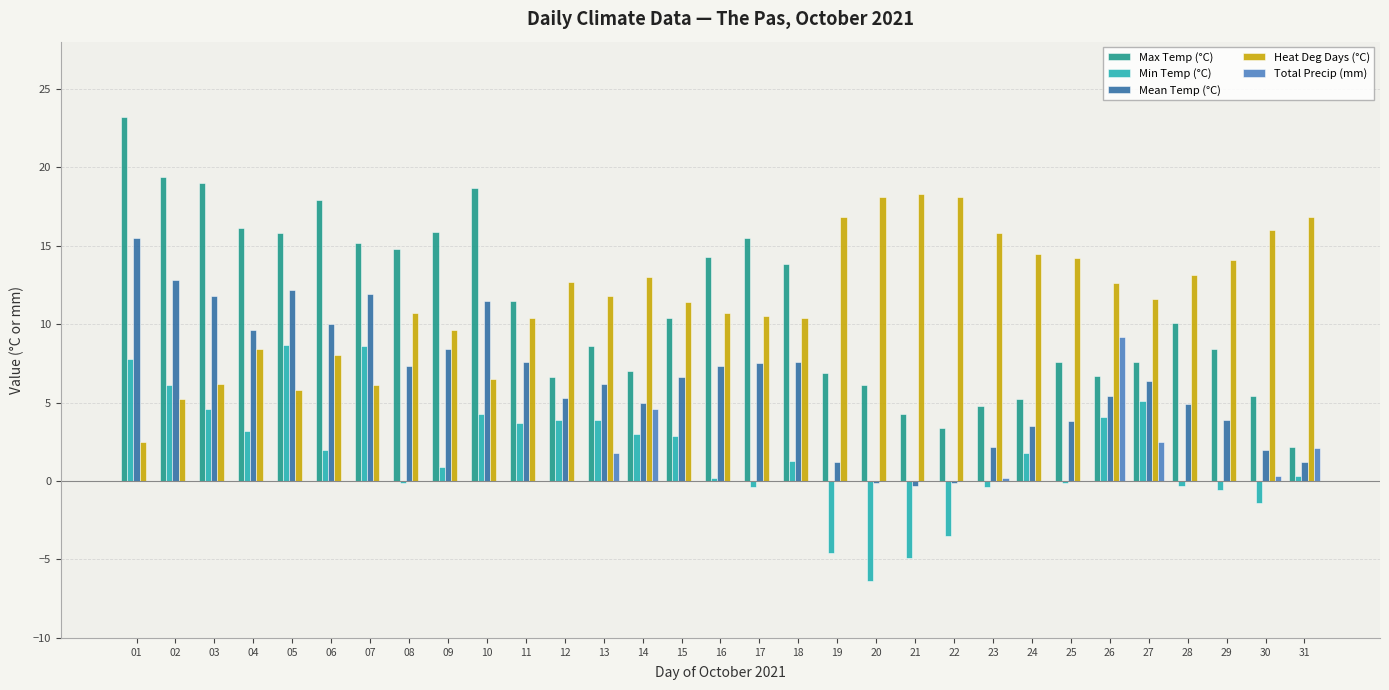

What is the highest value of the Min Temp (°C) series?

8.7